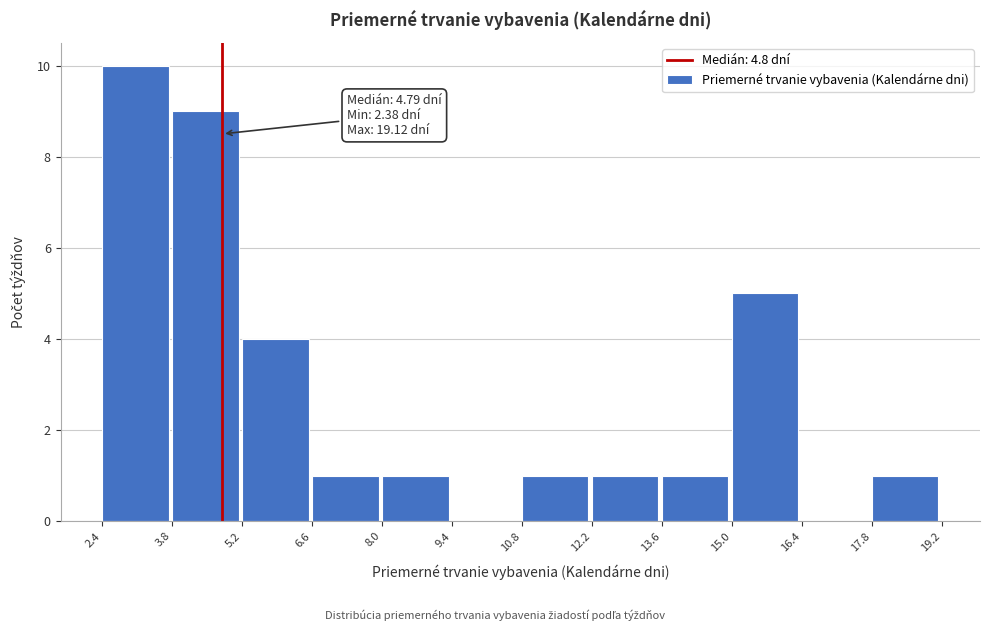

Which range on the x-axis has the tallest bar?

2.4 to 3.8